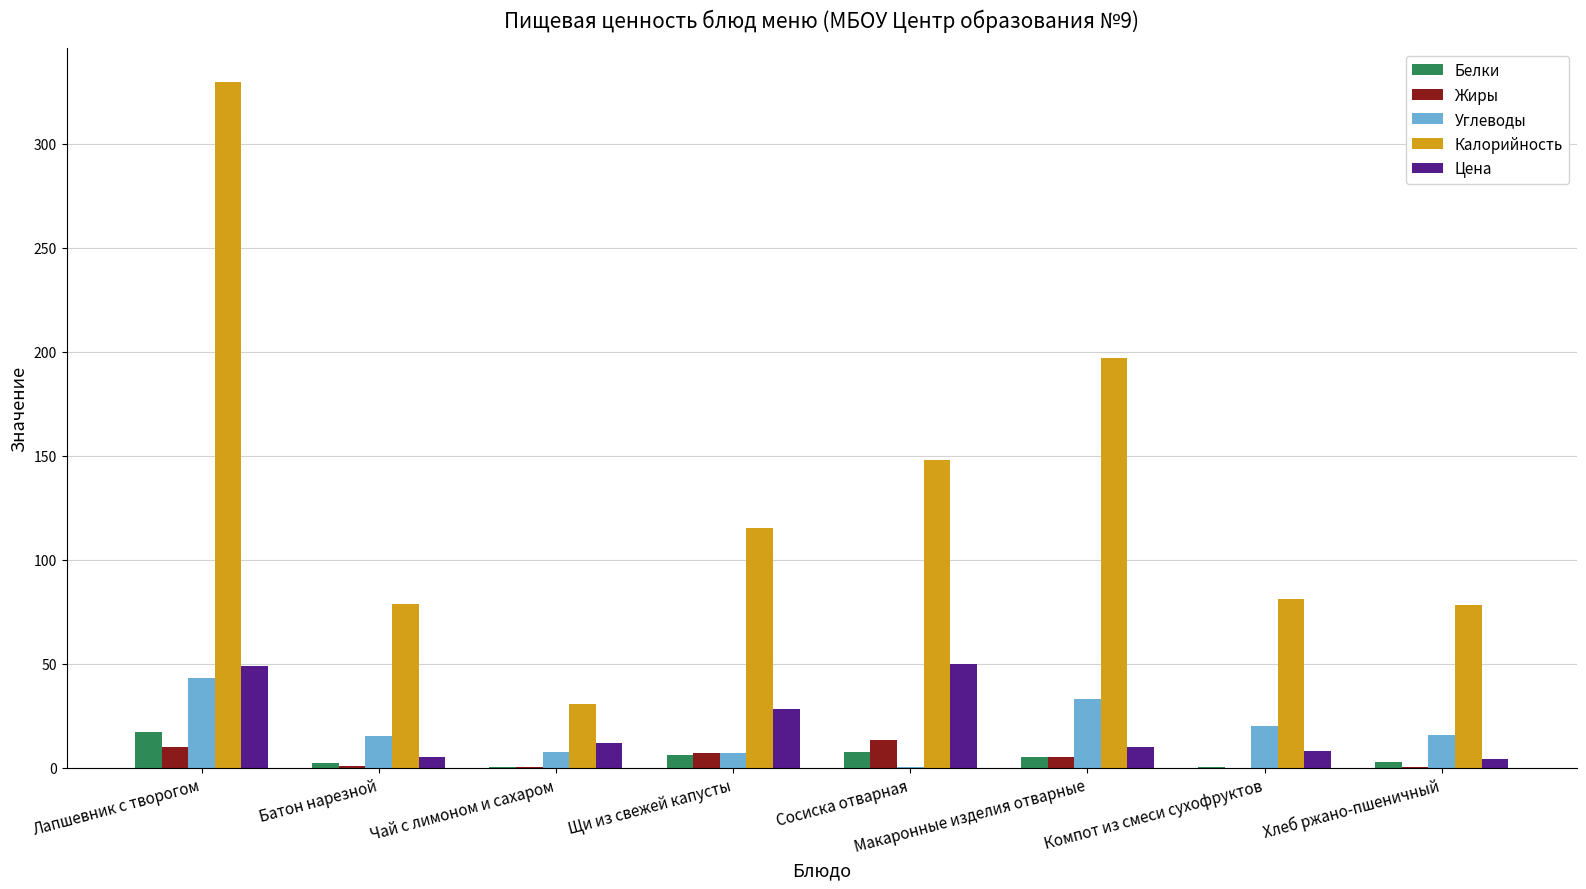

Which series has the largest total across all categories?

Калорийность